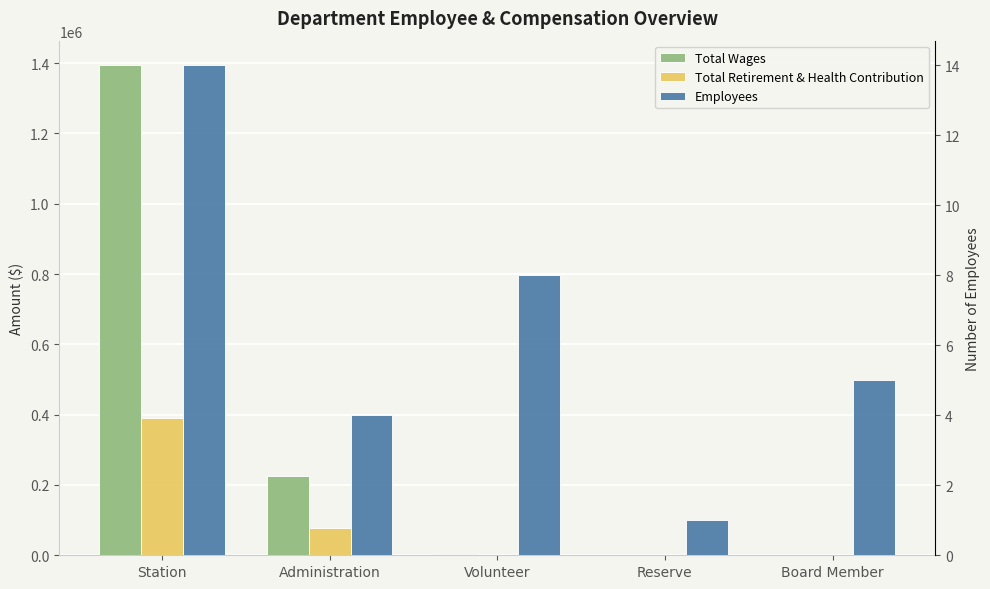

List the series in order of their peak value, highest first.

Total Wages, Total Retirement & Health Contribution, Employees